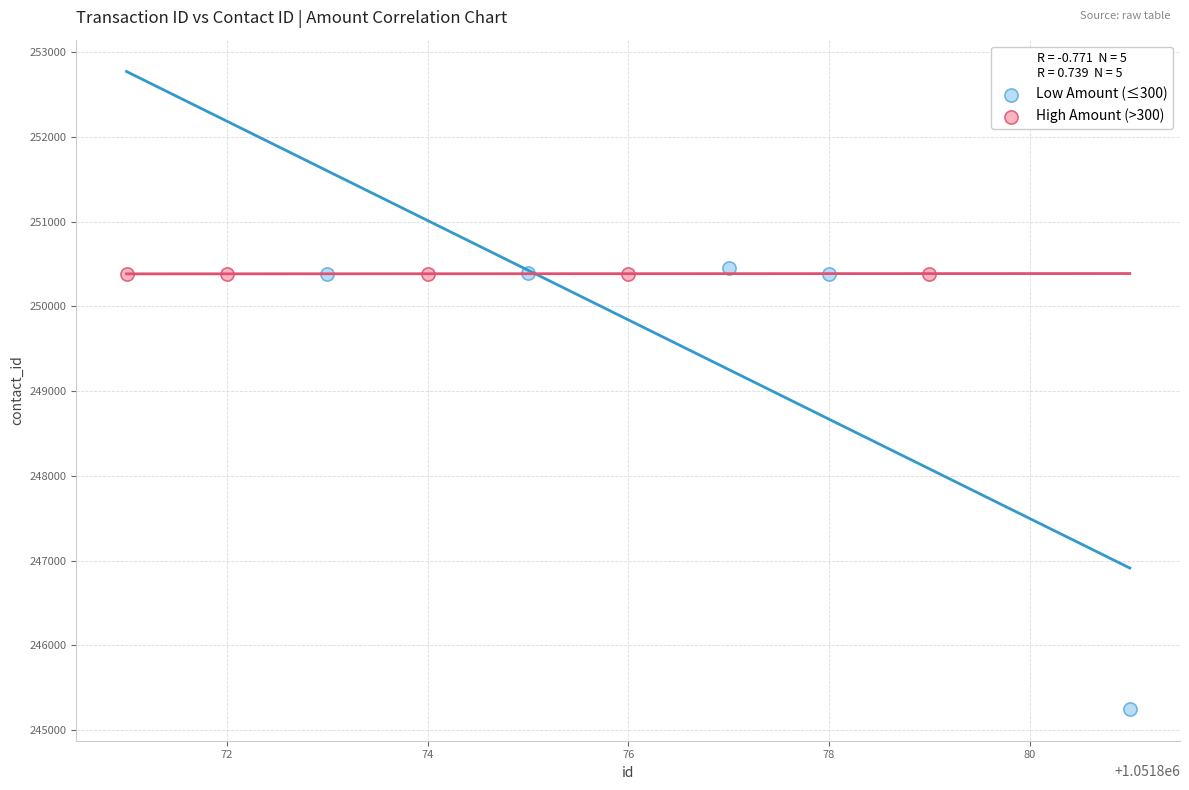

What are all the series names shown in the legend?

Low Amount (≤300), High Amount (>300)